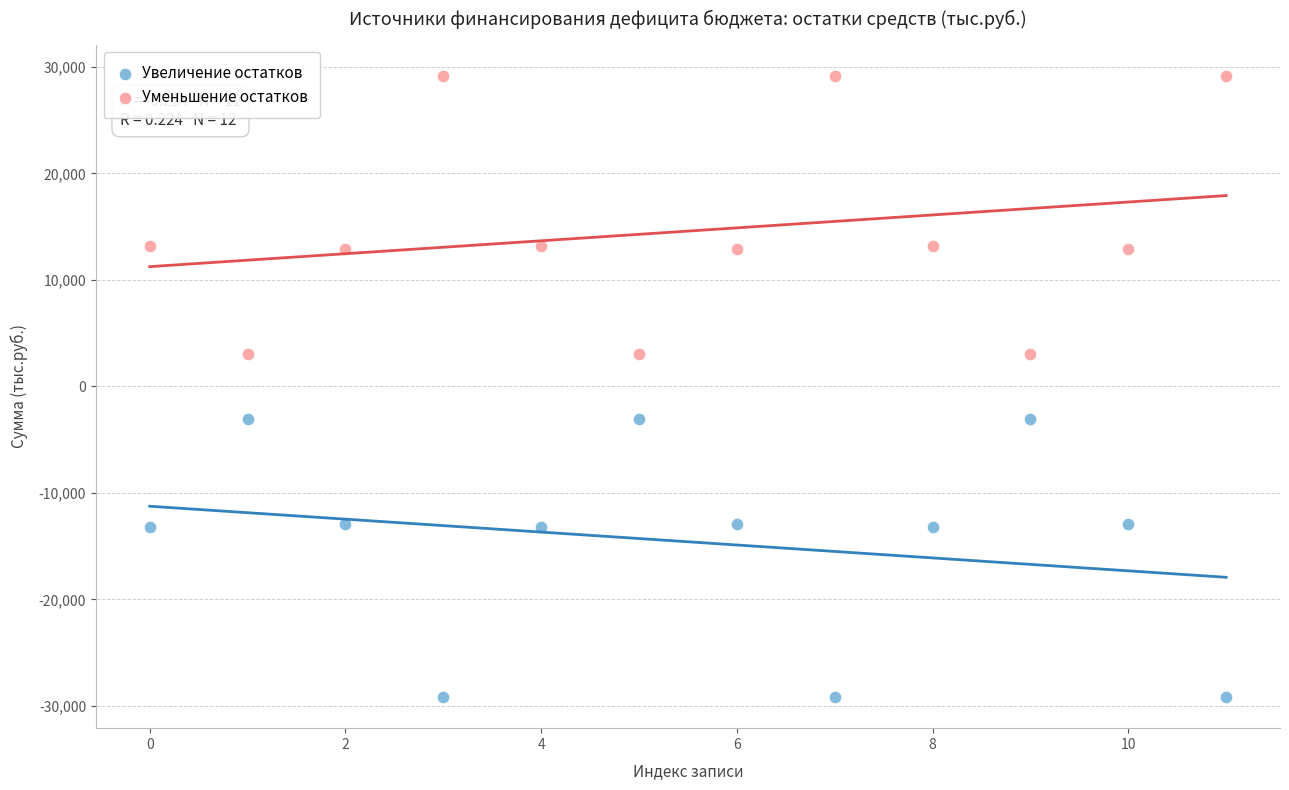

Which series contains the lowest Y value?

Увеличение остатков